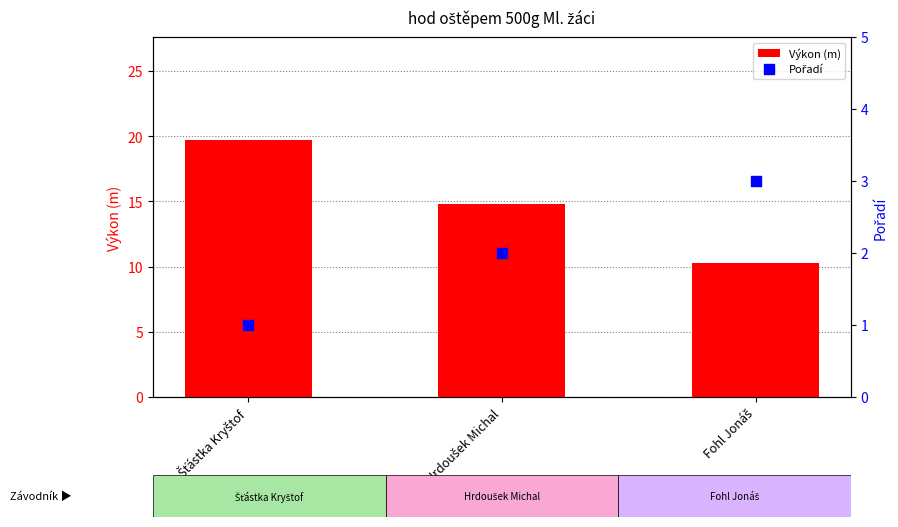

At how many categories does at least one series exceed 9?

3